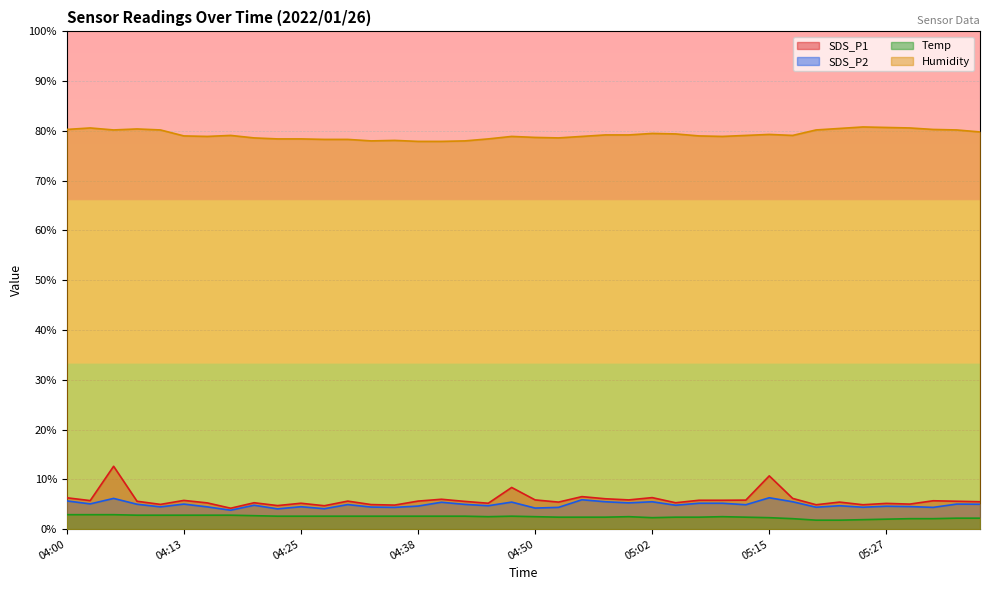

The value of SDS_P1 at 04:53 is 5.4. True or false?

True